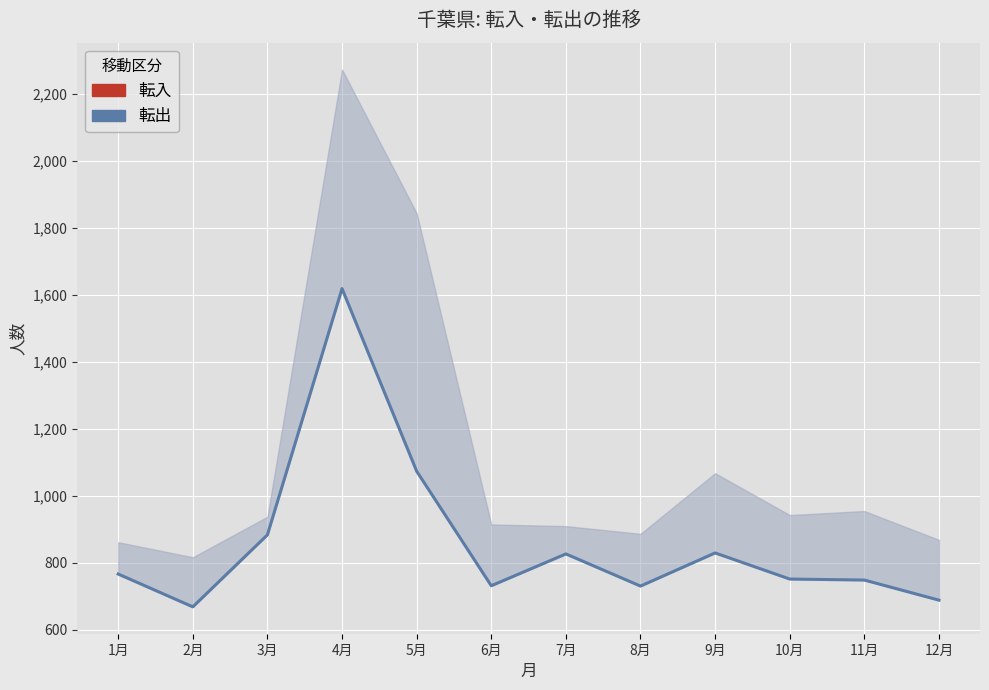

The 転出 series shows 1042 at 12月. True or false?

False